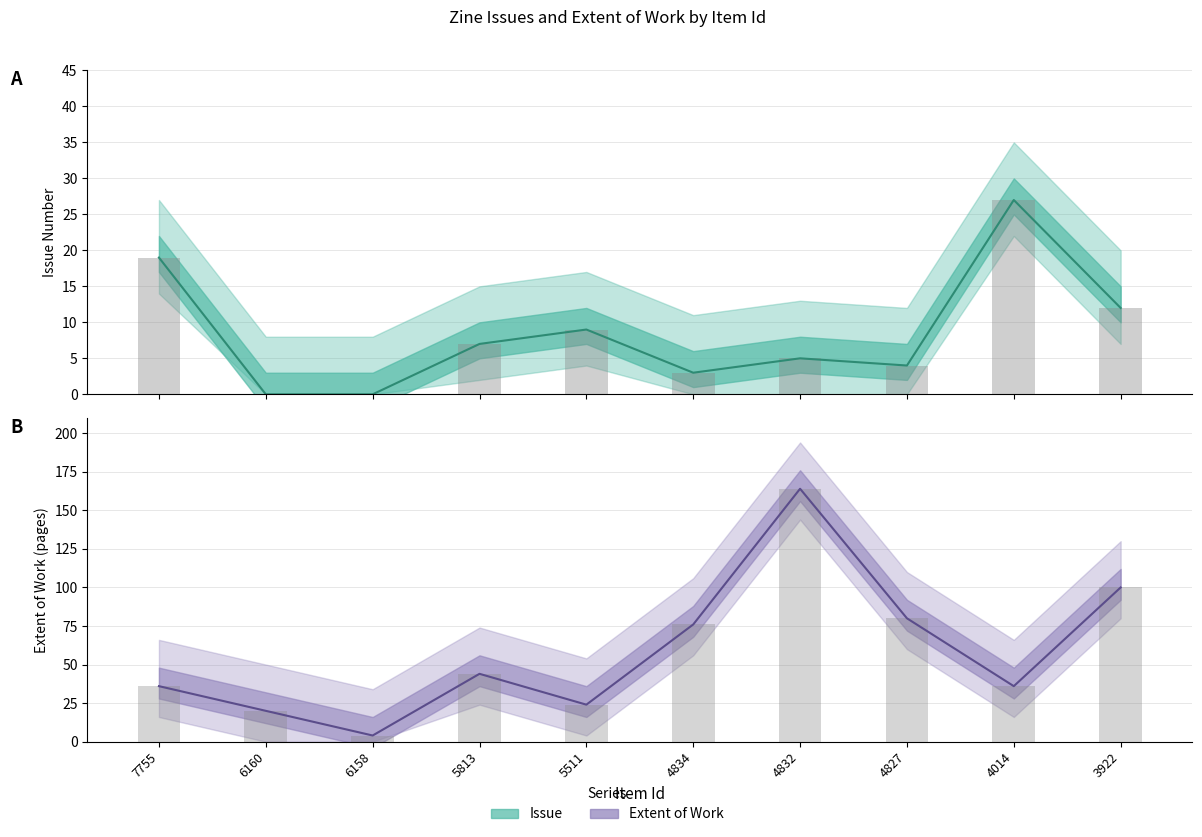

True or false: Extent of Work has a value of 107 at 4834.

False